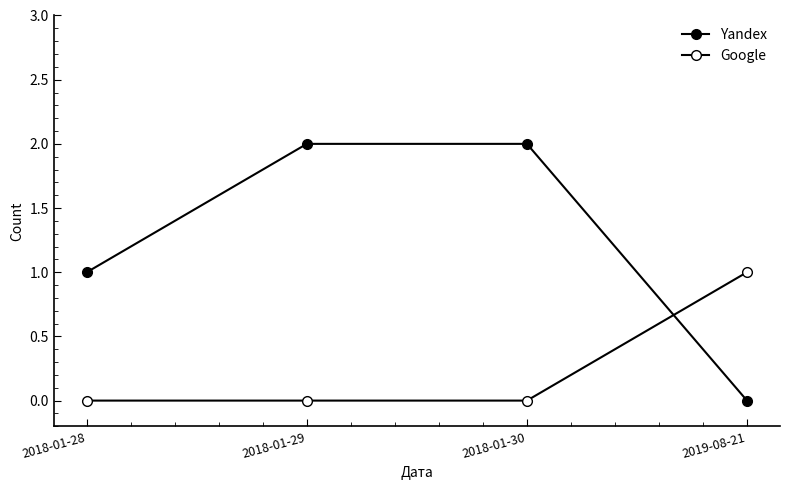

How many values in the Yandex series are below 2?

2